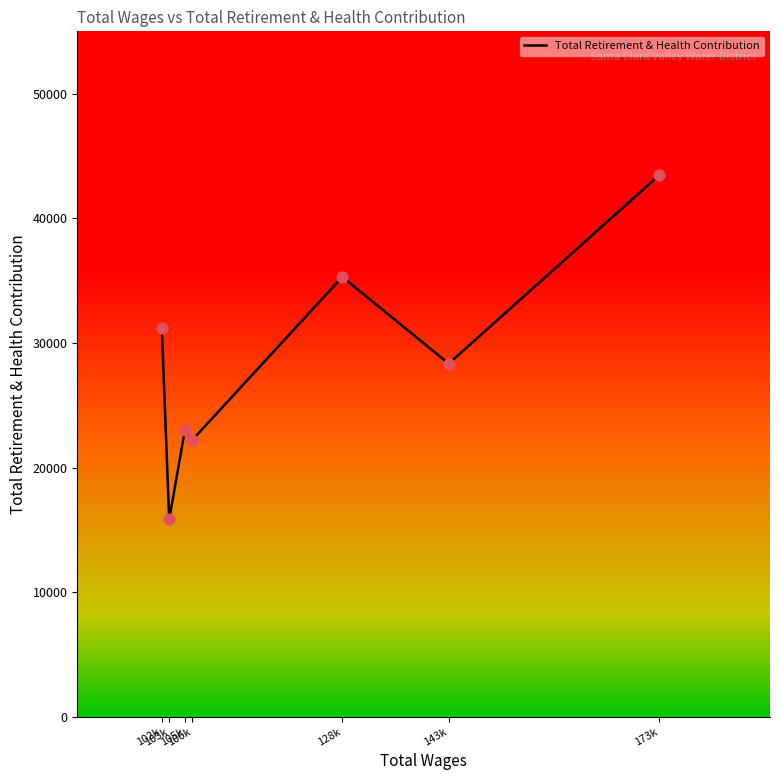

Between 103k and 106k, which is larger?

106k